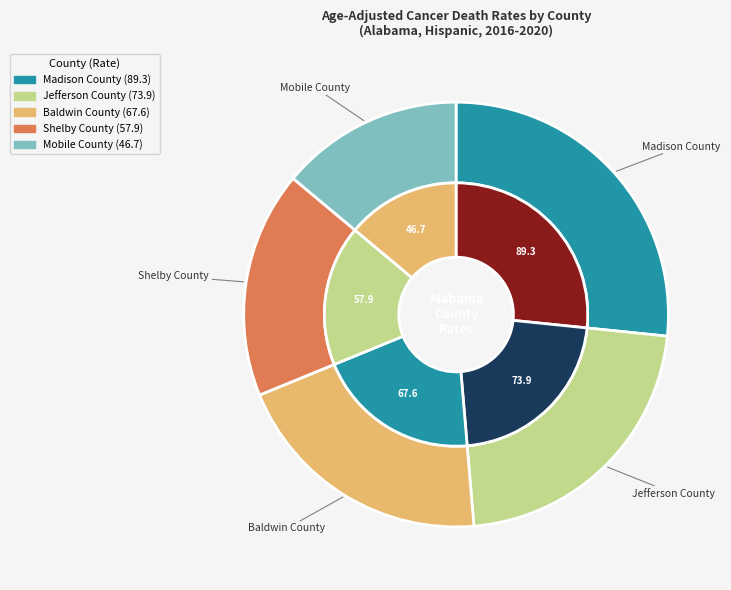

Which has a higher value, Shelby County or Baldwin County?

Baldwin County